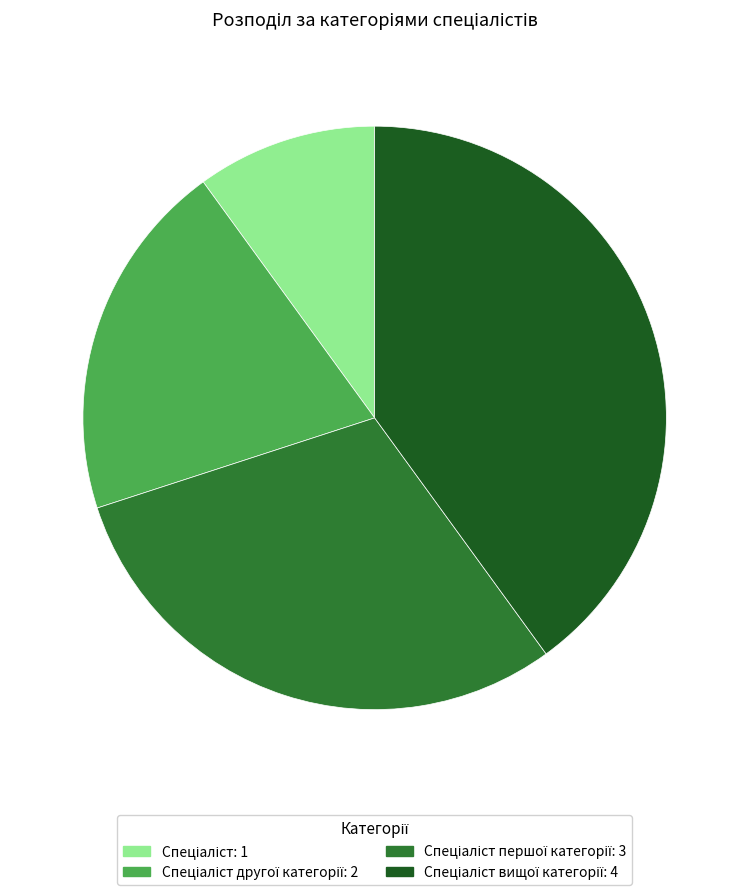

Is there a majority slice in this chart?

No